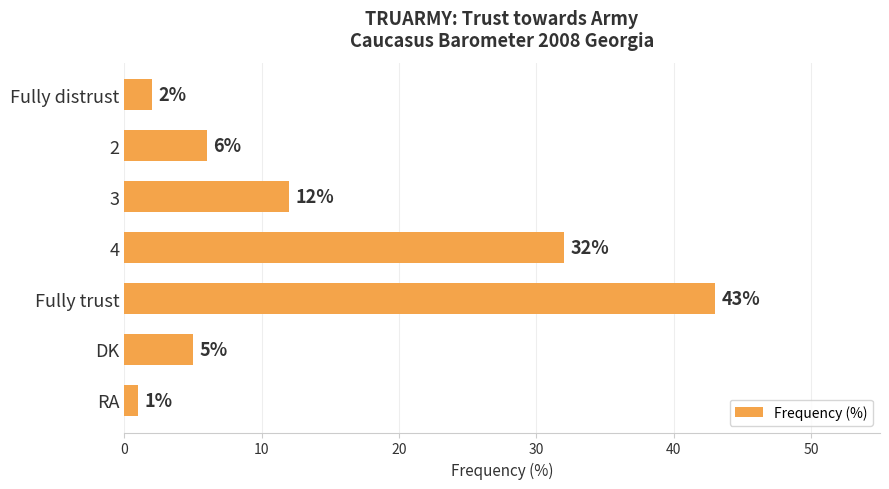

What is the label of the 3rd bar from the bottom?

Fully trust